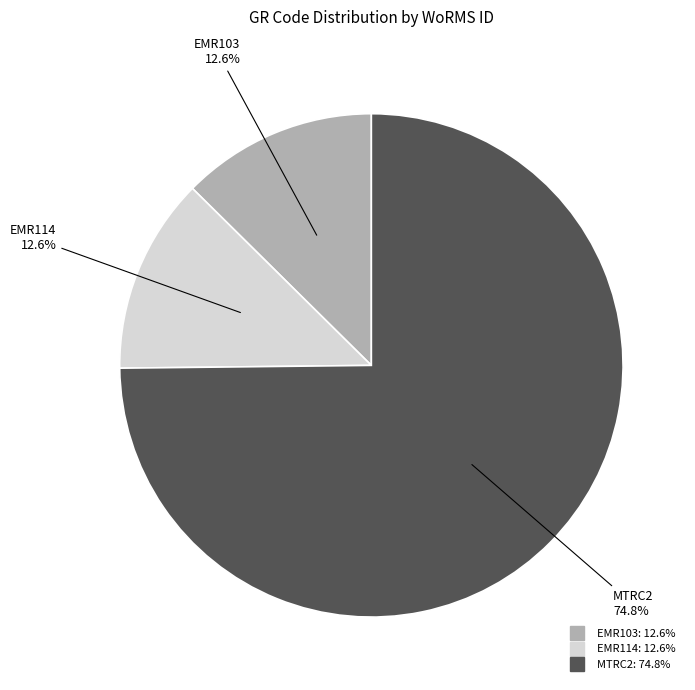

Is it true that MTRC2 is 88% of the pie?

False